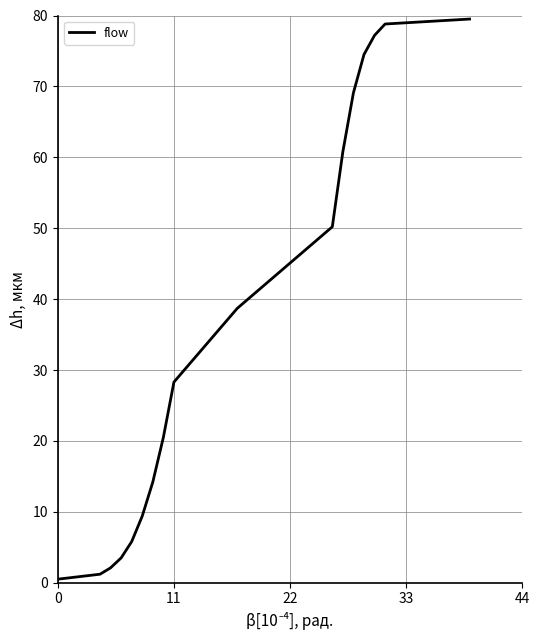

What is the difference between the maximum and minimum values?

79.0